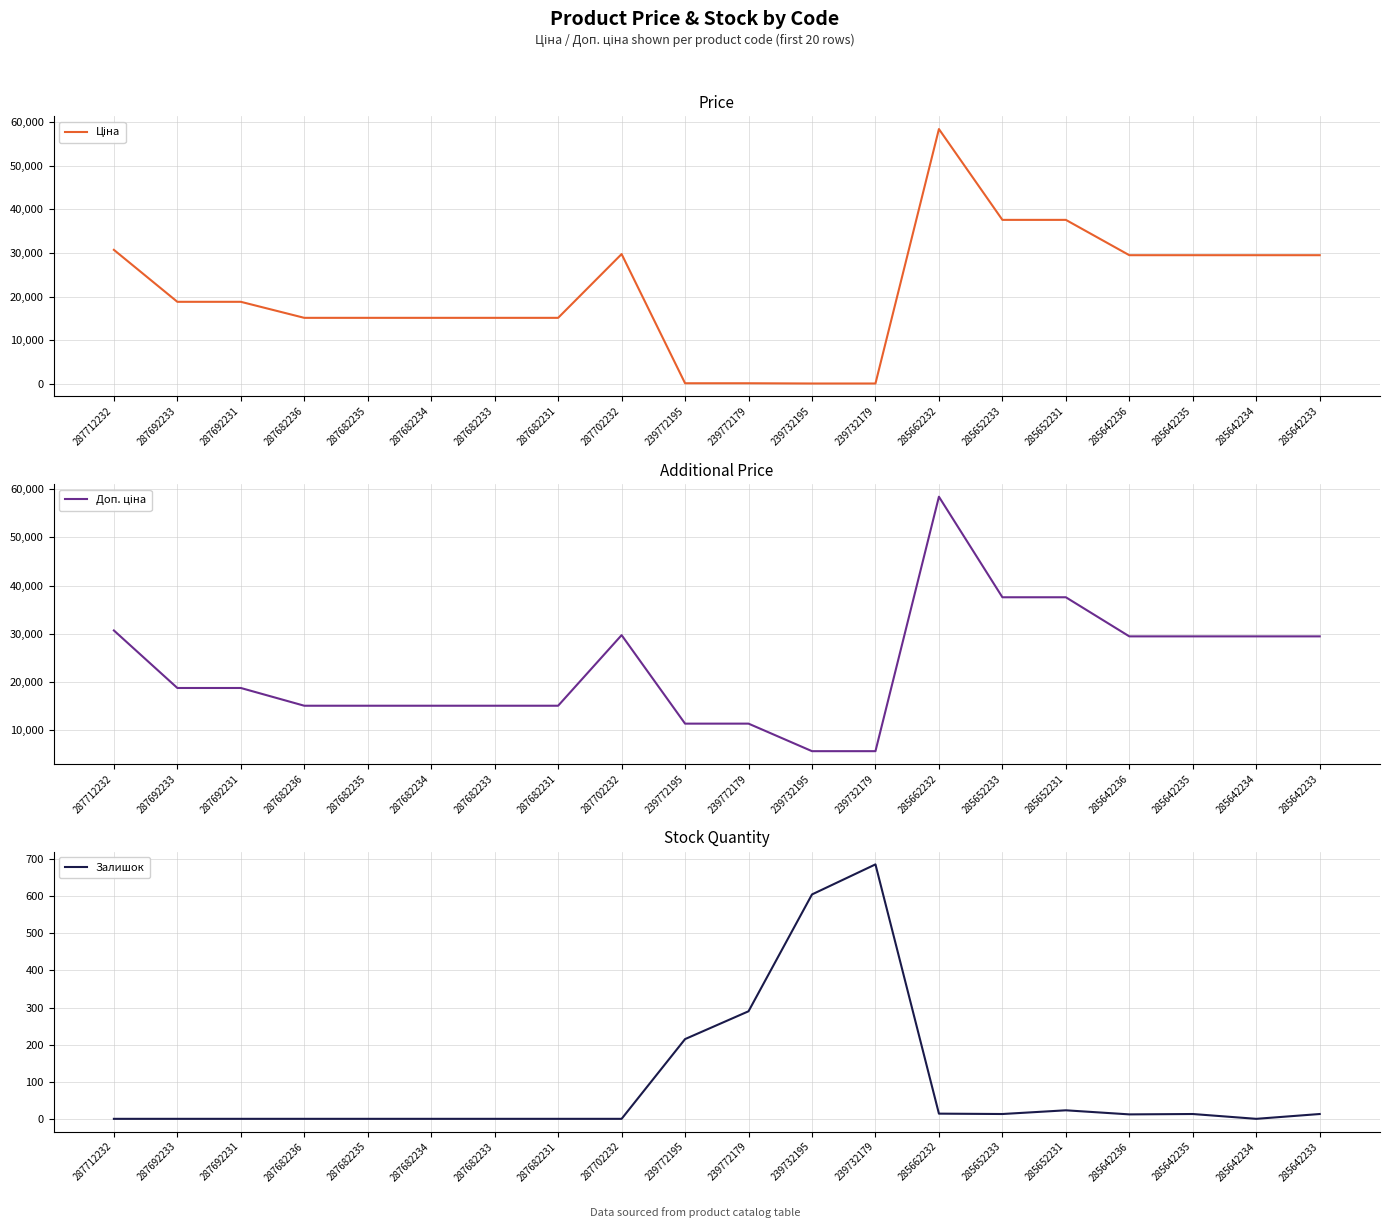

What position from the right is 285652233?

6